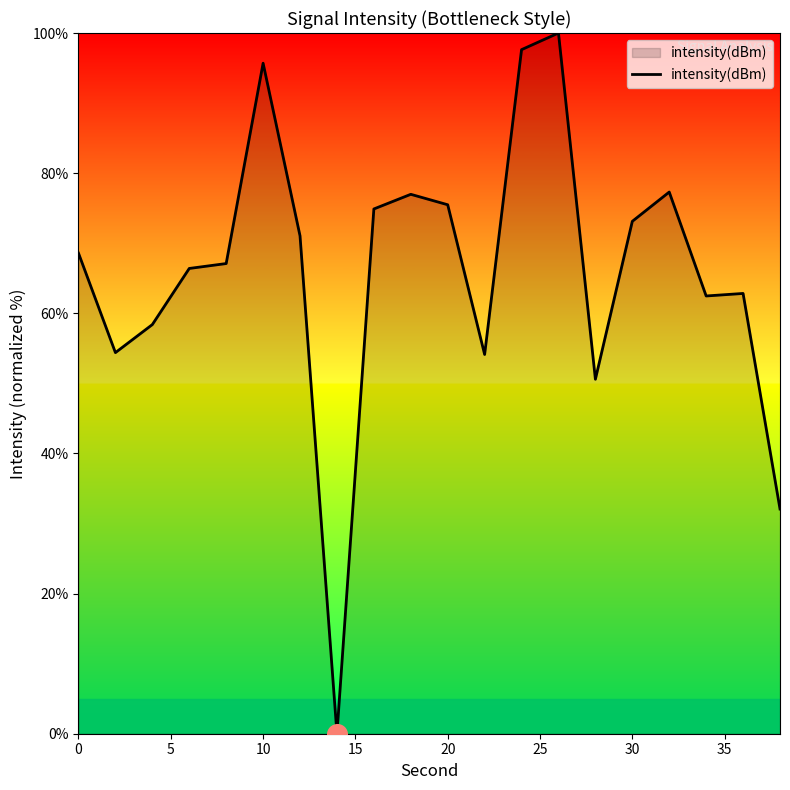

What is the difference between the maximum and minimum values?

100.0